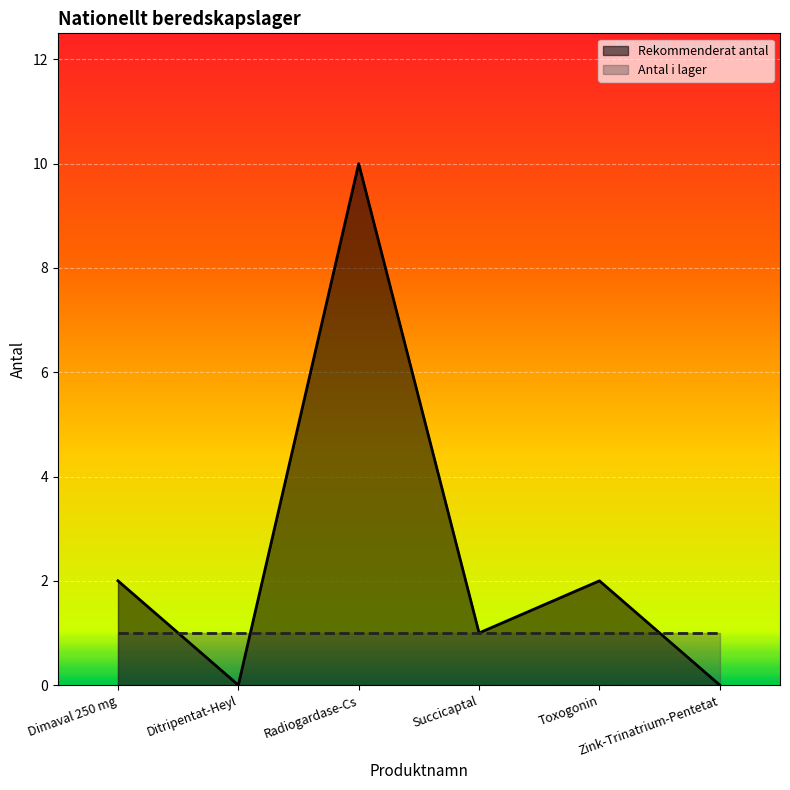

What position from the left is Toxogonin?

5